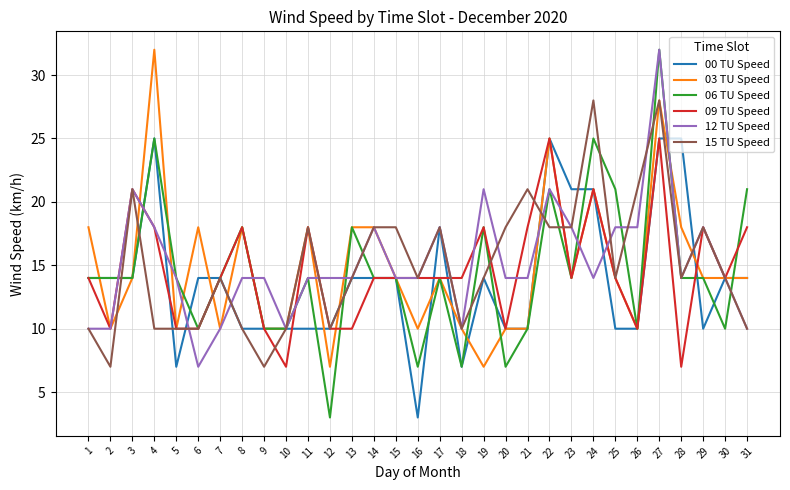

Reading left to right, transcribe all the data shown in this chart.

00 TU Speed: 14	14	14	25	7	14	14	10	10	10	10	10	14	14	14	3	18	7	14	10	10	25	21	21	10	10	25	25	10	14	14
03 TU Speed: 18	10	14	32	10	18	10	18	10	10	18	7	18	18	14	10	14	10	7	10	10	25	14	21	14	10	28	18	14	14	14
06 TU Speed: 14	14	14	25	14	10	14	18	10	10	14	3	18	14	14	7	14	7	18	7	10	21	14	25	21	10	32	14	14	10	21
09 TU Speed: 14	10	21	18	10	10	14	18	10	7	18	10	10	14	14	14	14	14	18	10	18	25	14	21	14	10	25	7	18	14	18
12 TU Speed: 10	10	21	18	14	7	10	14	14	10	14	14	14	18	14	14	18	10	21	14	14	21	18	14	18	18	32	14	18	14	10
15 TU Speed: 10	7	21	10	10	10	14	10	7	10	18	10	14	18	18	14	18	10	14	18	21	18	18	28	14	21	28	14	18	14	10